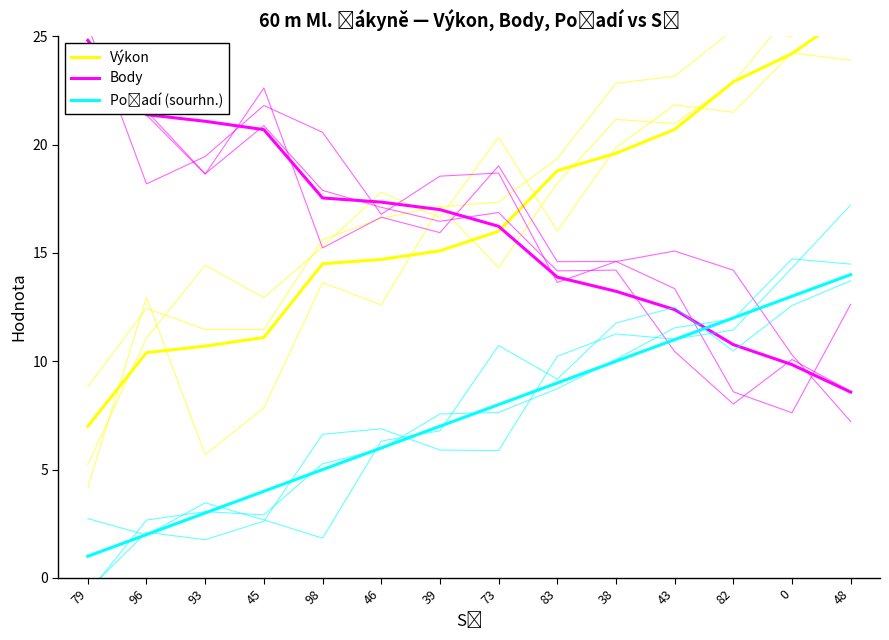

Is it true that Výkon equals 4.3 at 45?

False